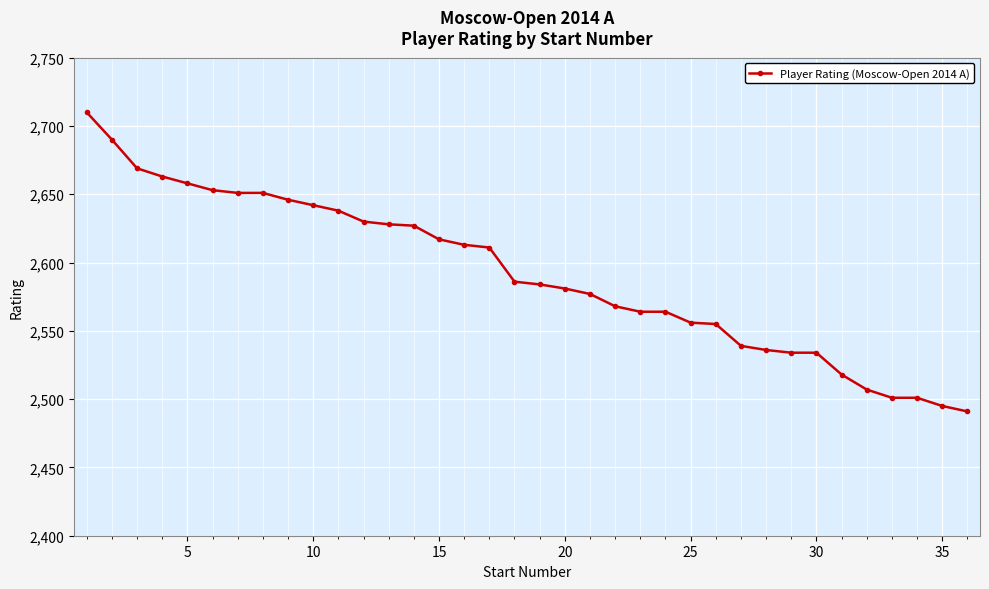

What is the minimum value shown in the chart?

2491